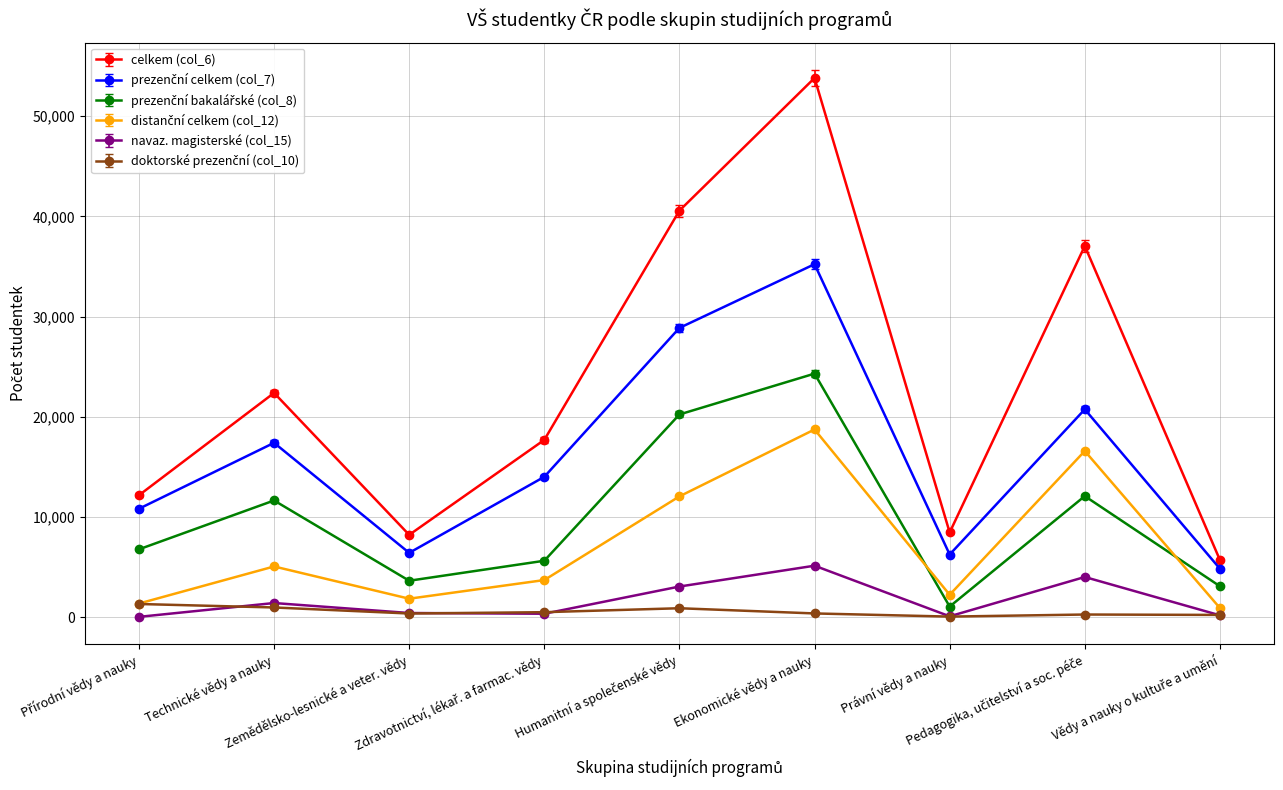

True or false: navaz. magisterské (col_15) and celkem (col_6) intersect in this chart.

False